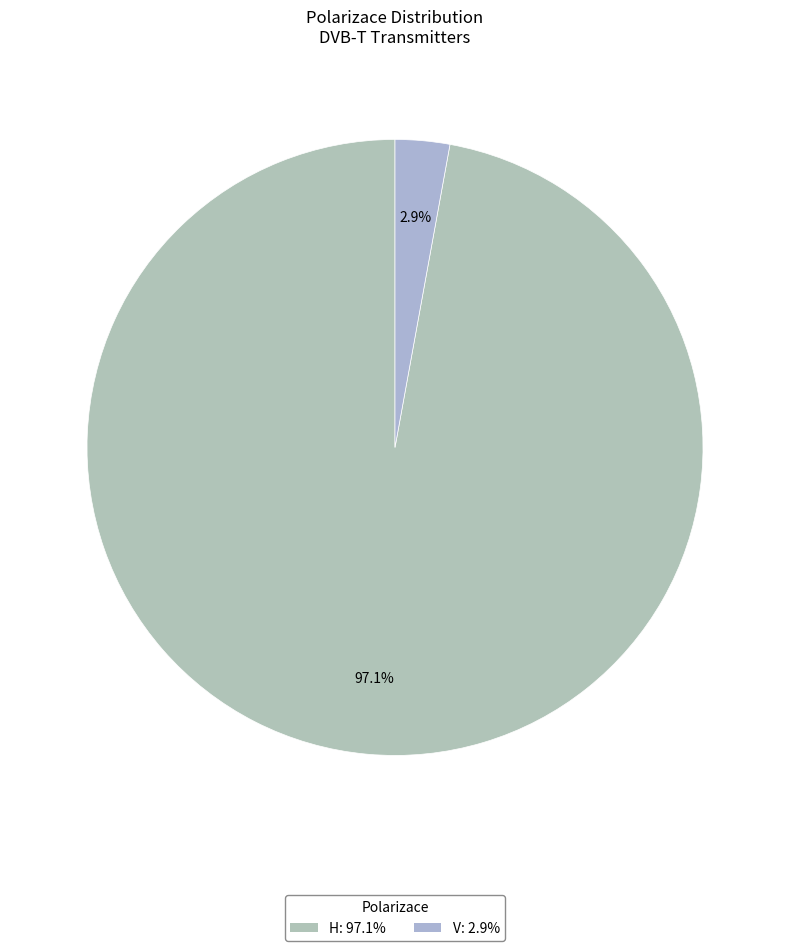

What is the largest slice in the pie chart?

H